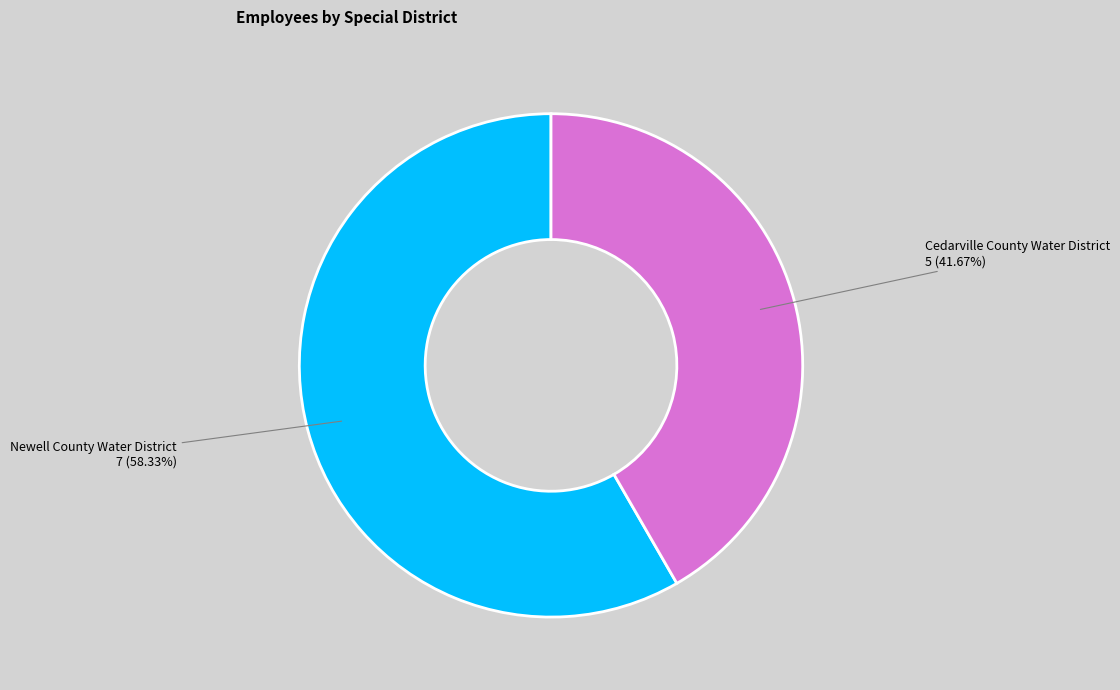

Does any single category account for the majority?

Yes